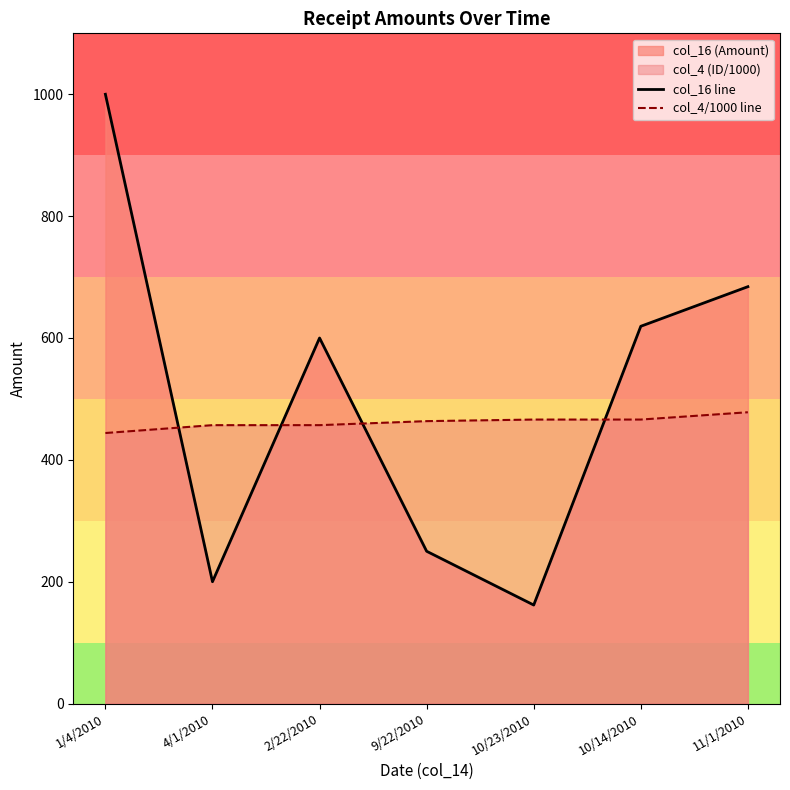

How many lines are shown in the chart?

2